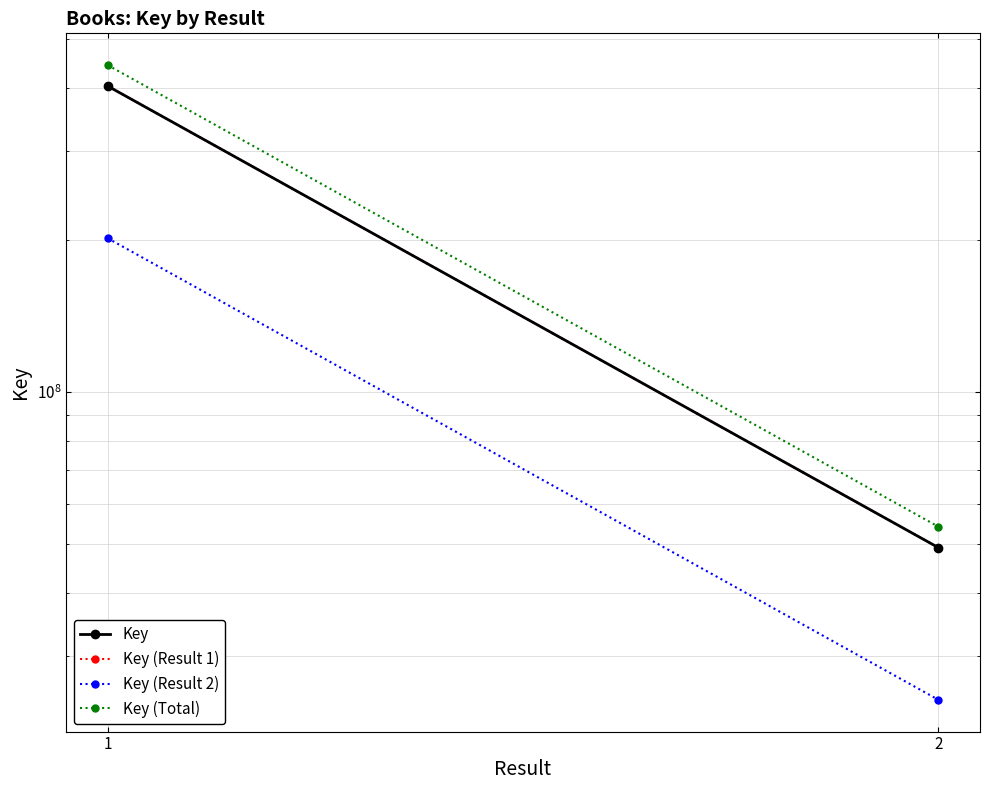

What is the maximum value for Key (Total)?

443290992.1